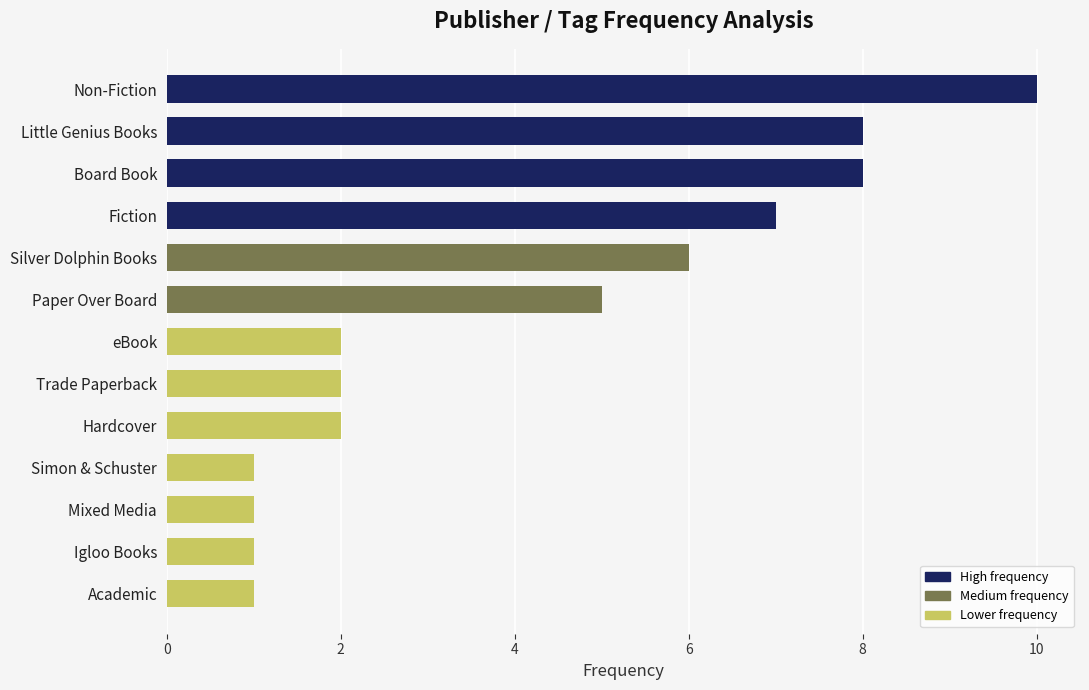

What is the label of the 13th bar from the bottom?

Non-Fiction